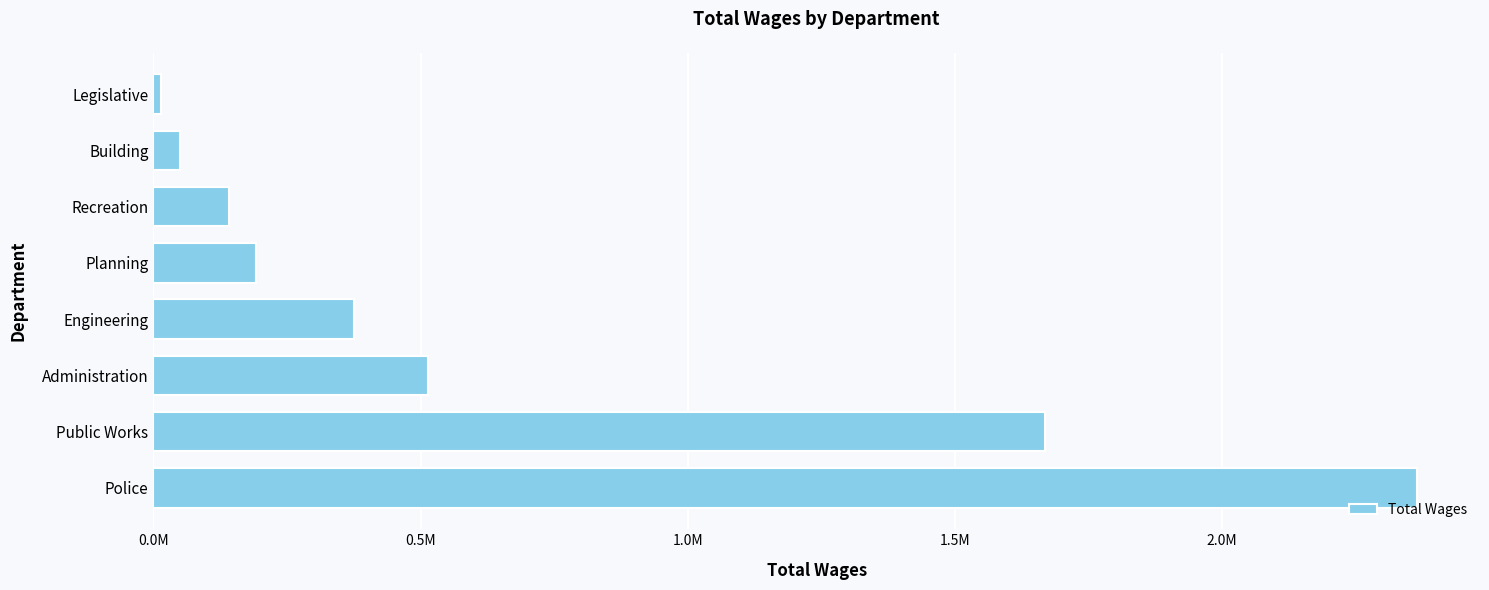

Rank the categories by value from lowest to highest.

Legislative, Building, Recreation, Planning, Engineering, Administration, Public Works, Police